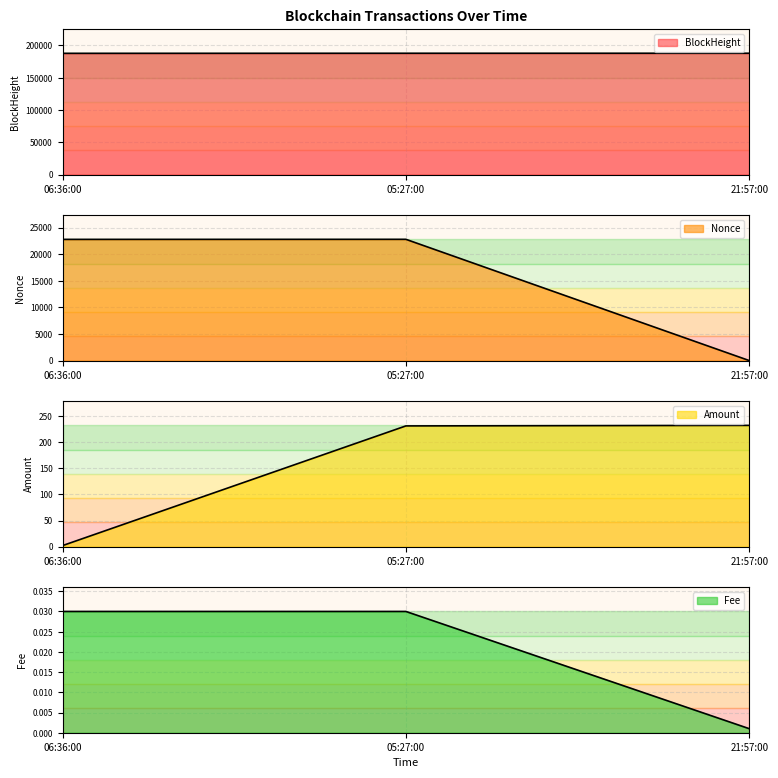

The value of Nonce at 06:36:00 is 2.0. True or false?

True